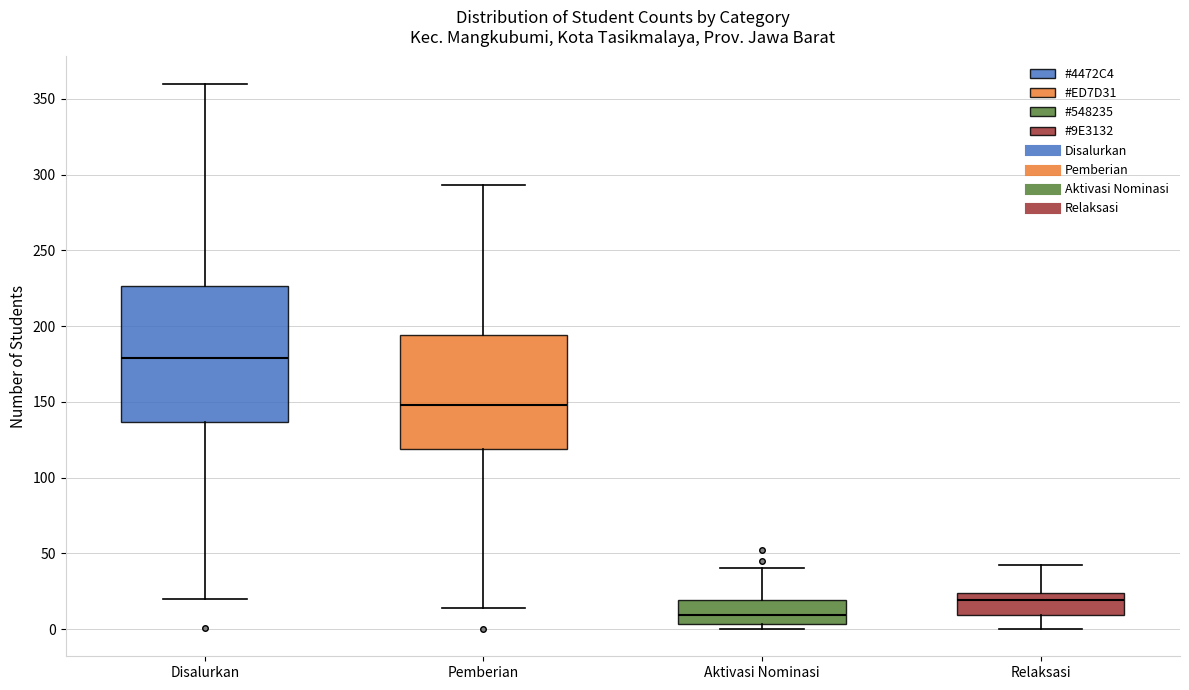

Which box is the tallest, from its lower edge to its upper edge?

Disalurkan